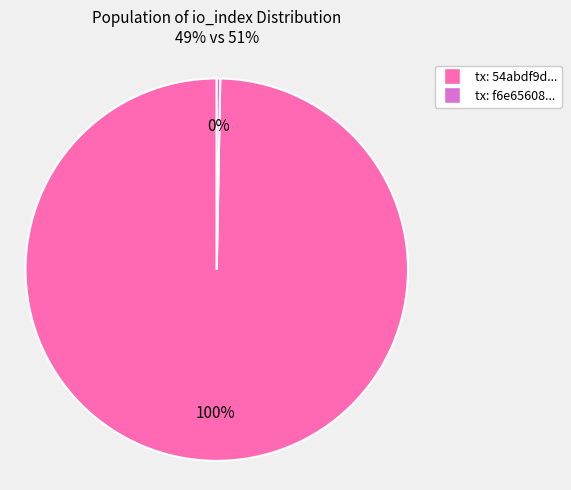

Does any single category account for the majority?

Yes